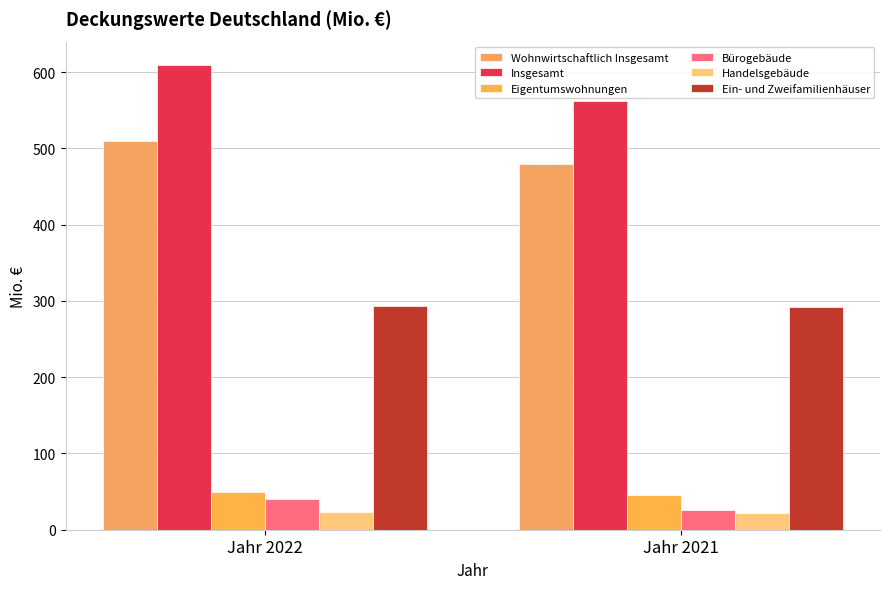

The Wohnwirtschaftlich Insgesamt series shows 480.0 at Jahr 2021. True or false?

True